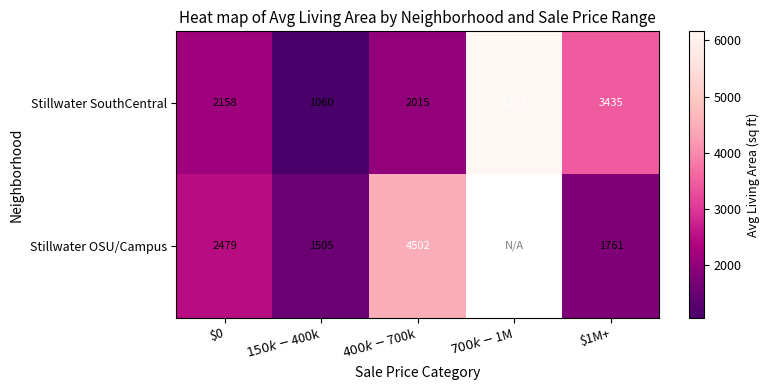

Which has a higher value, $1M+ or $700k-$1M?

$700k-$1M